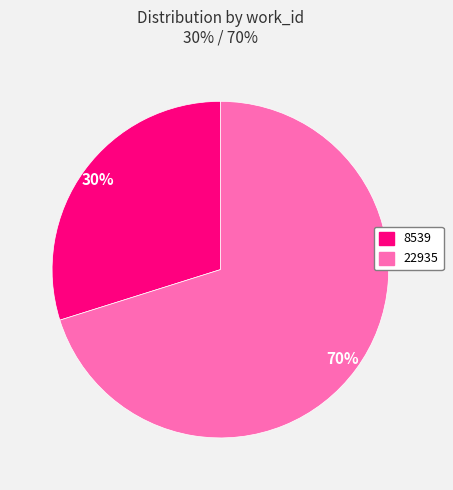

How many segments does this pie chart have?

2